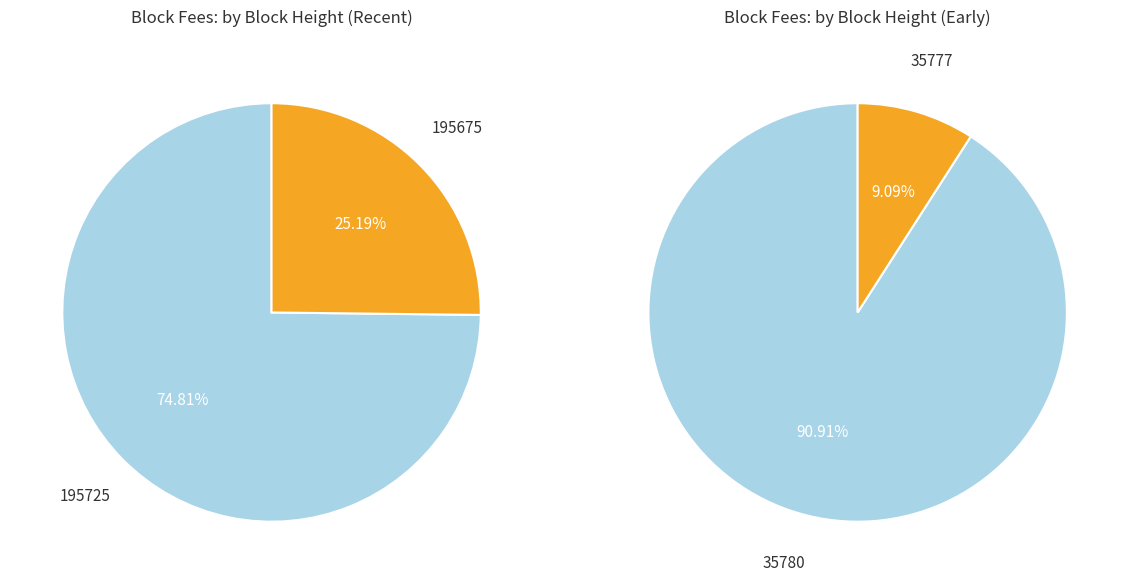

Which slice is the smallest?

35777